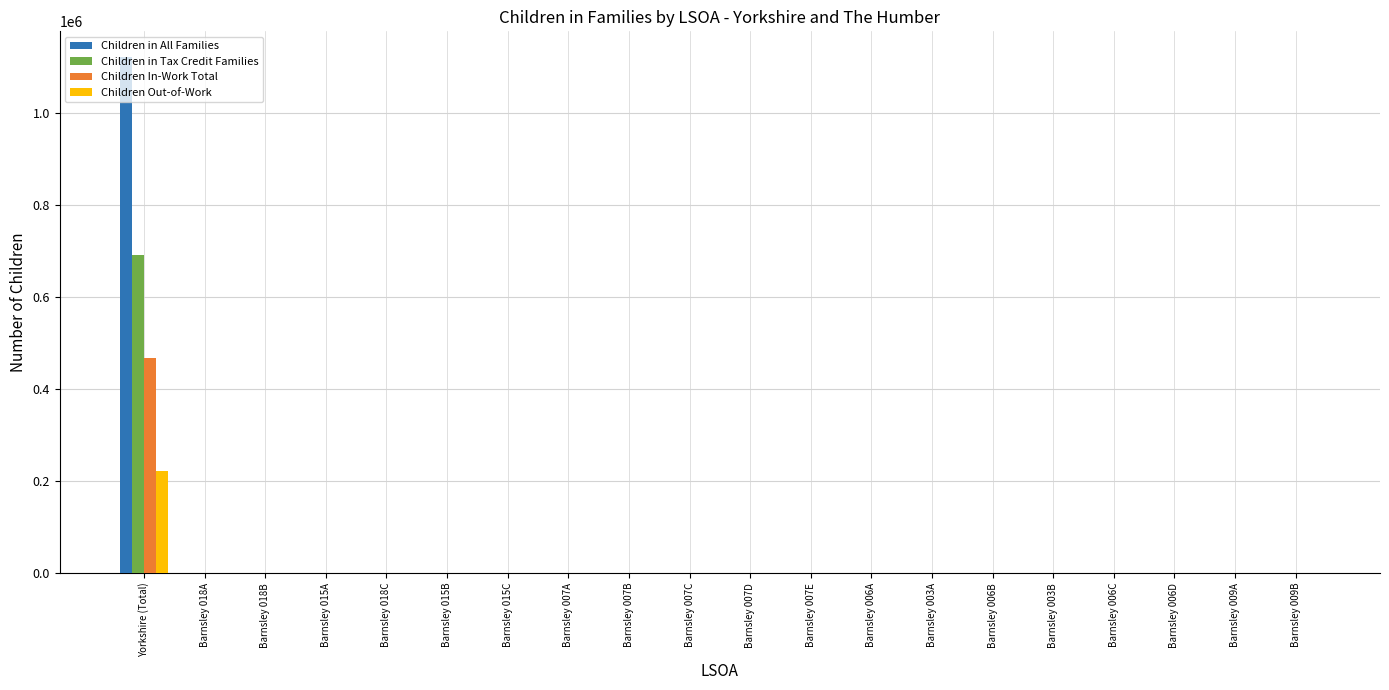

What is the total value across all series at Yorkshire (Total)?

2502330